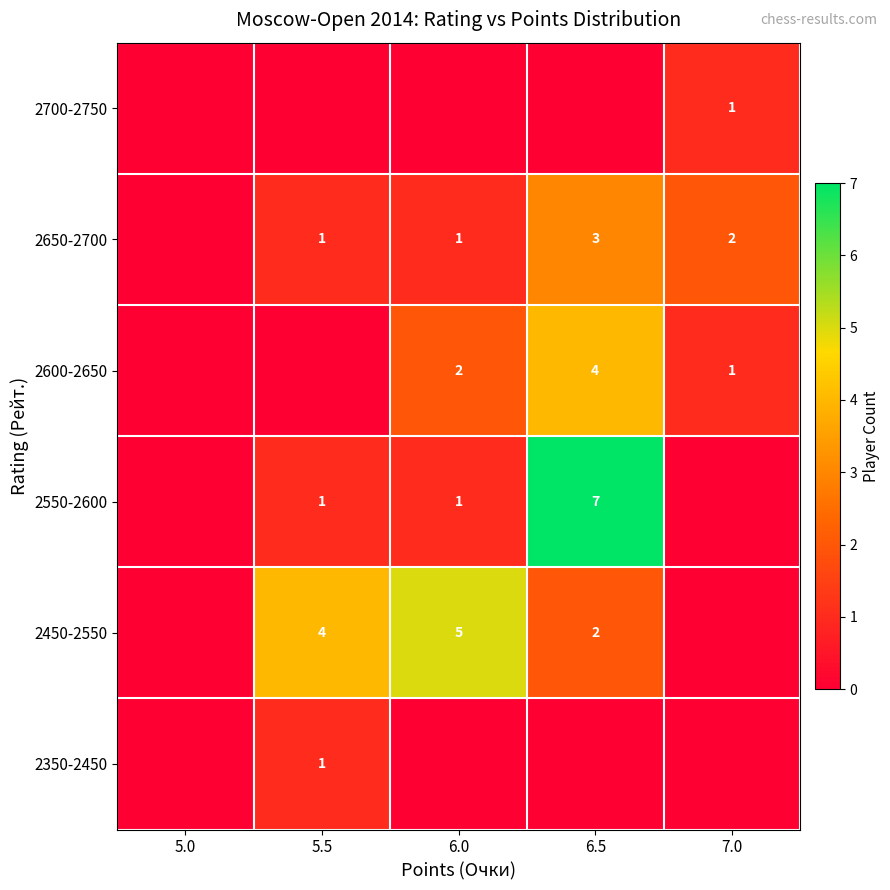

What is the spread (max minus min) of values at 6.0?

5